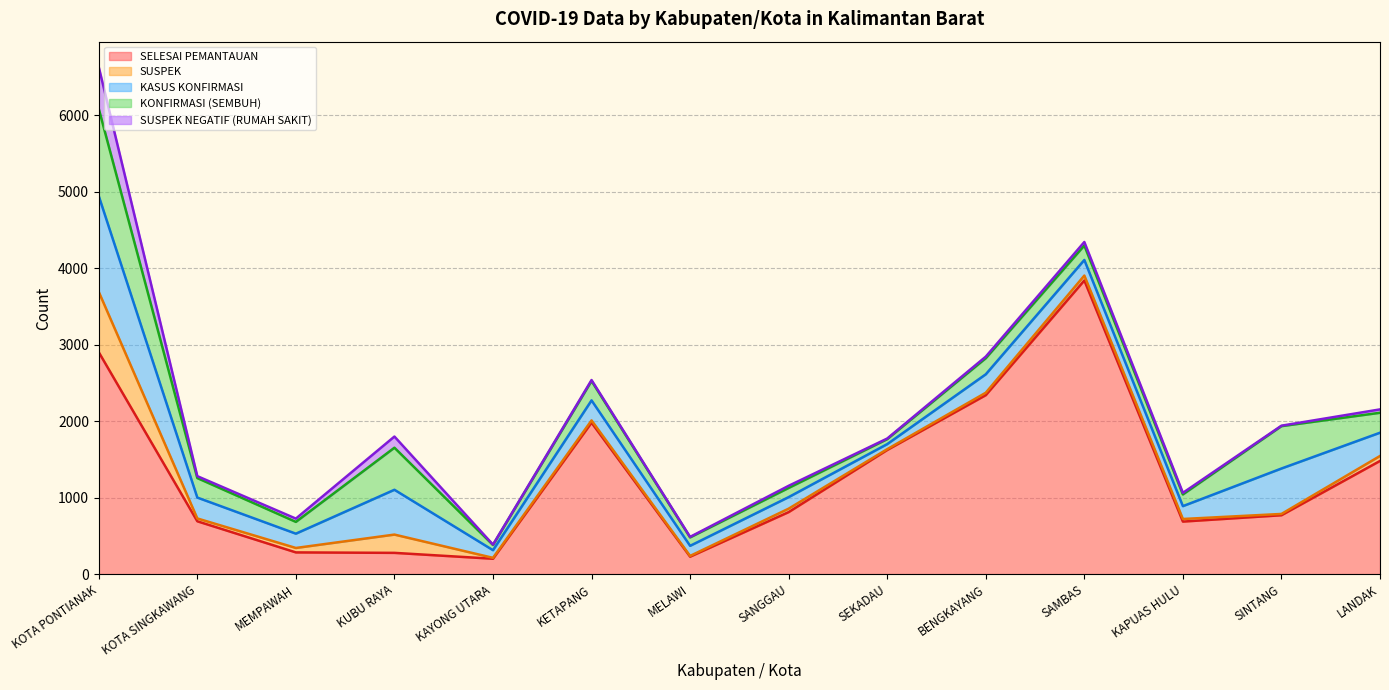

Which label corresponds to the largest value in the chart?

SAMBAS